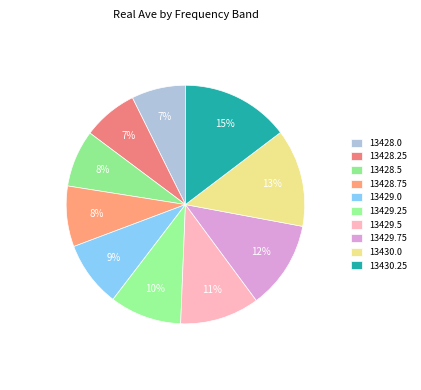

To the nearest percent, what is the combined percentage of 13429.0 and 13430.25?

24%